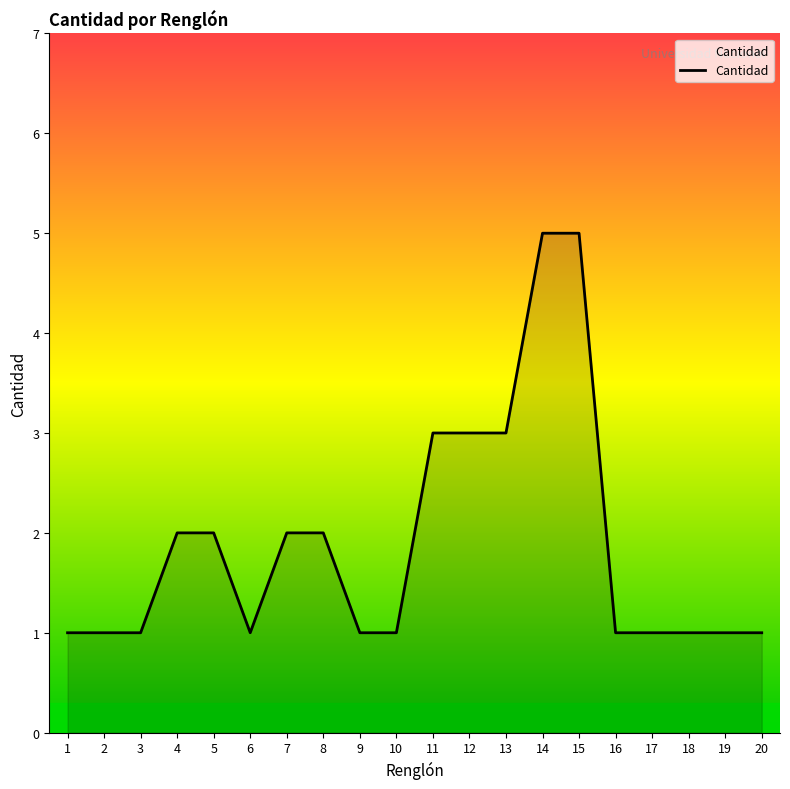

What is the average value?

2